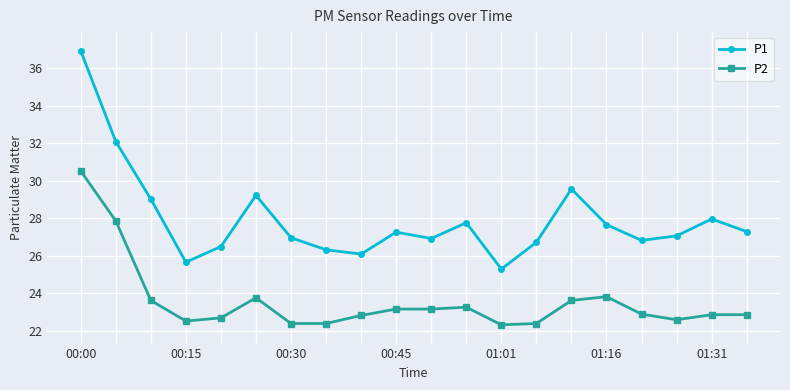

Which series has the largest range (max minus min)?

P1